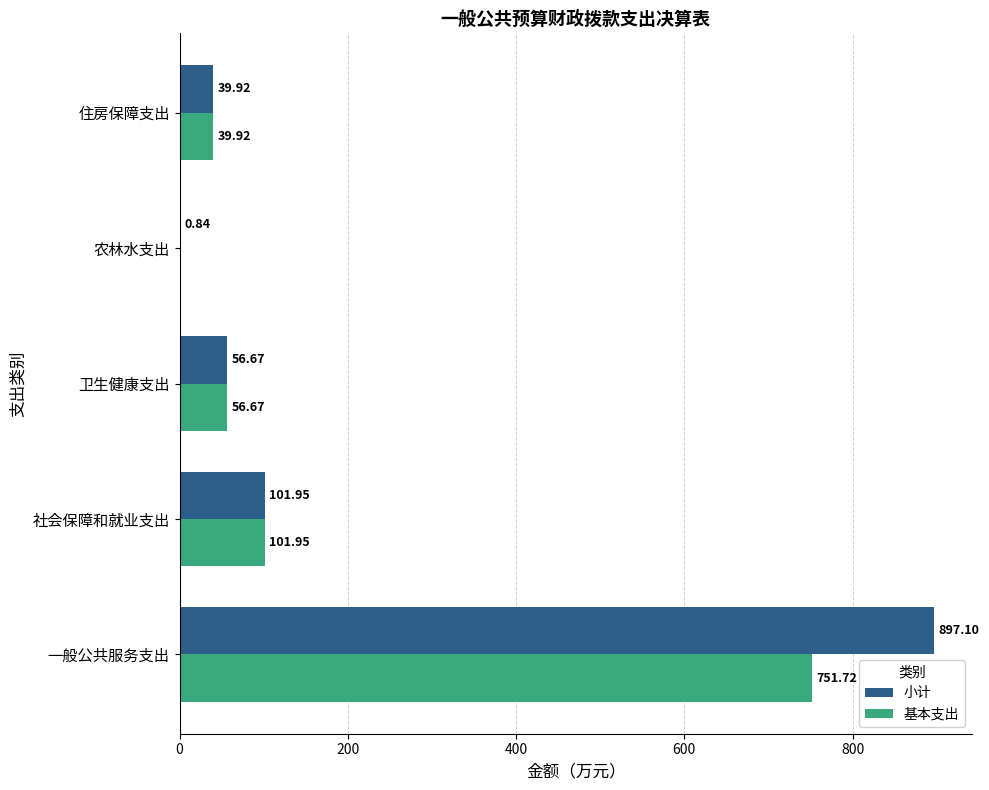

Between 一般公共服务支出 and 社会保障和就业支出, which series saw the biggest shift?

小计